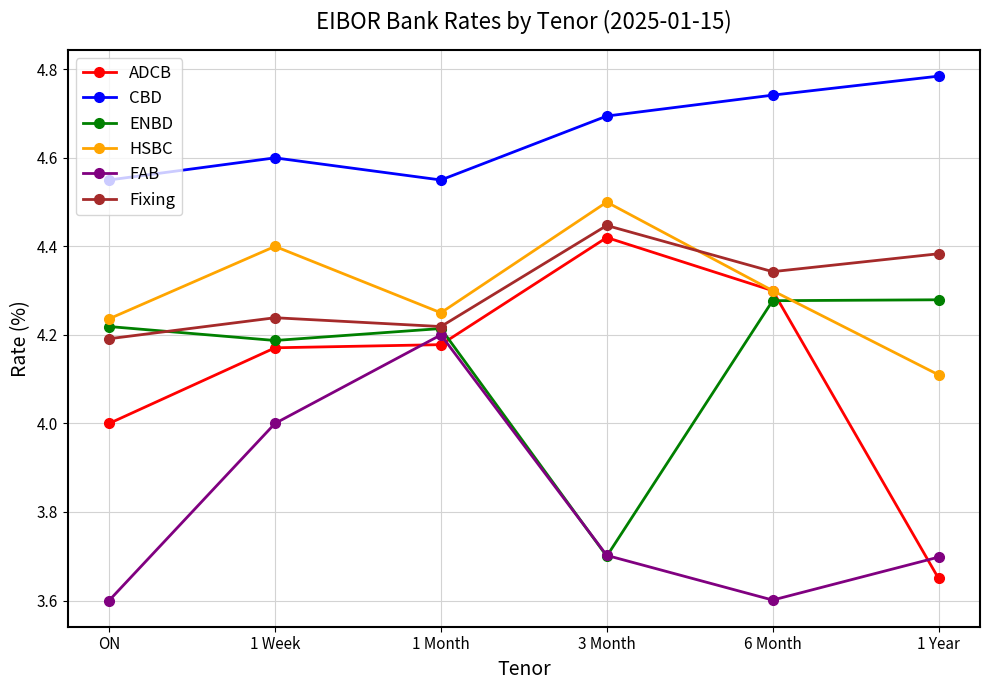

What is the maximum value for HSBC?

4.5